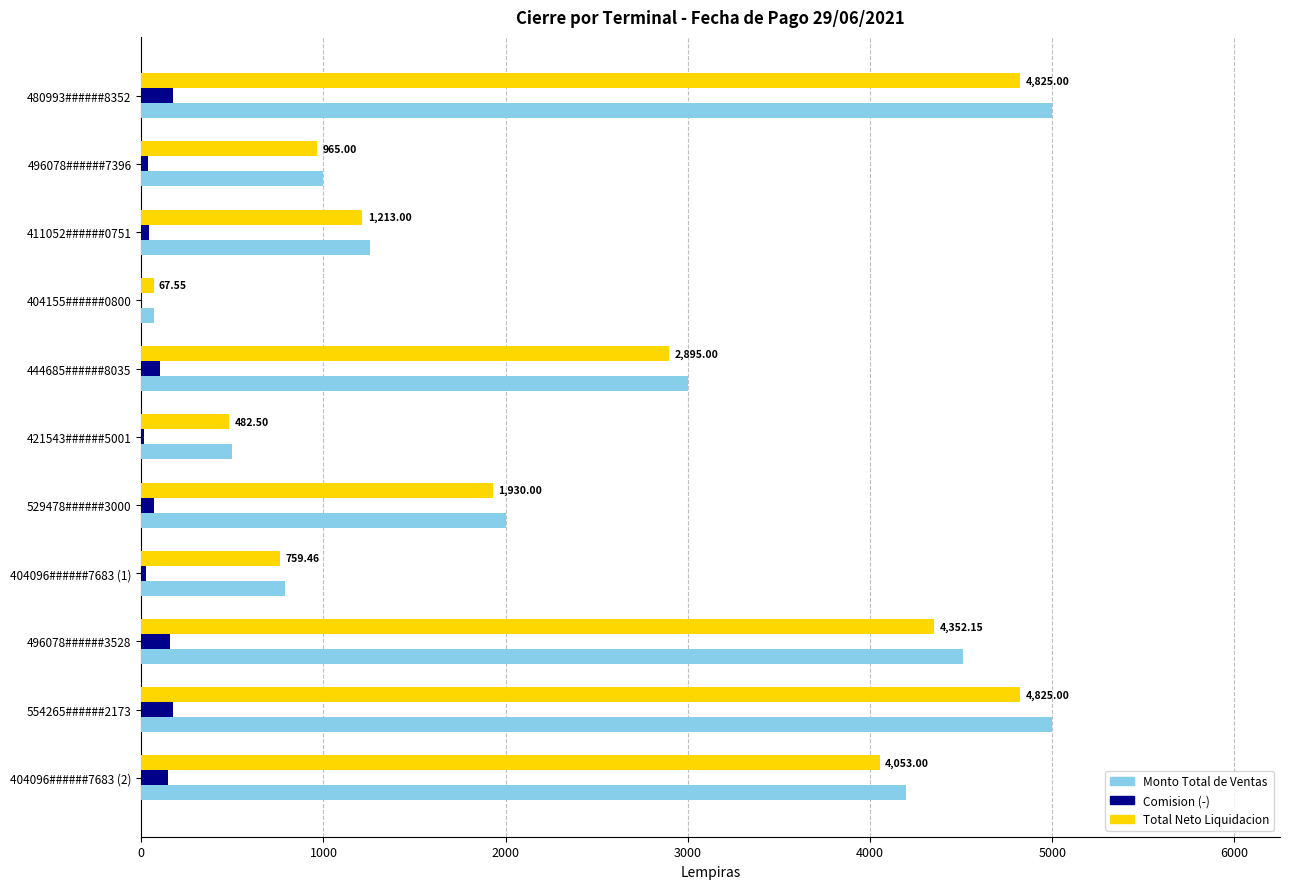

Is the value of Comision (-) at 496078######7396 greater than the value of Monto Total de Ventas at 480993######8352?

No